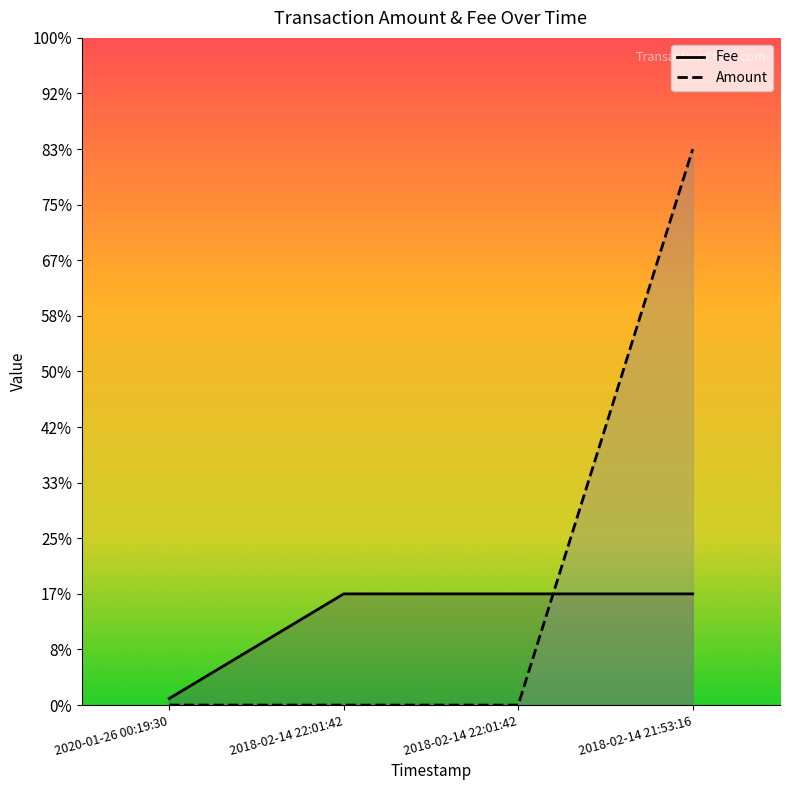

What is the sum of the Fee values at 2020-01-26 00:19:30 and 2018-02-14 22:01:42?

0.2